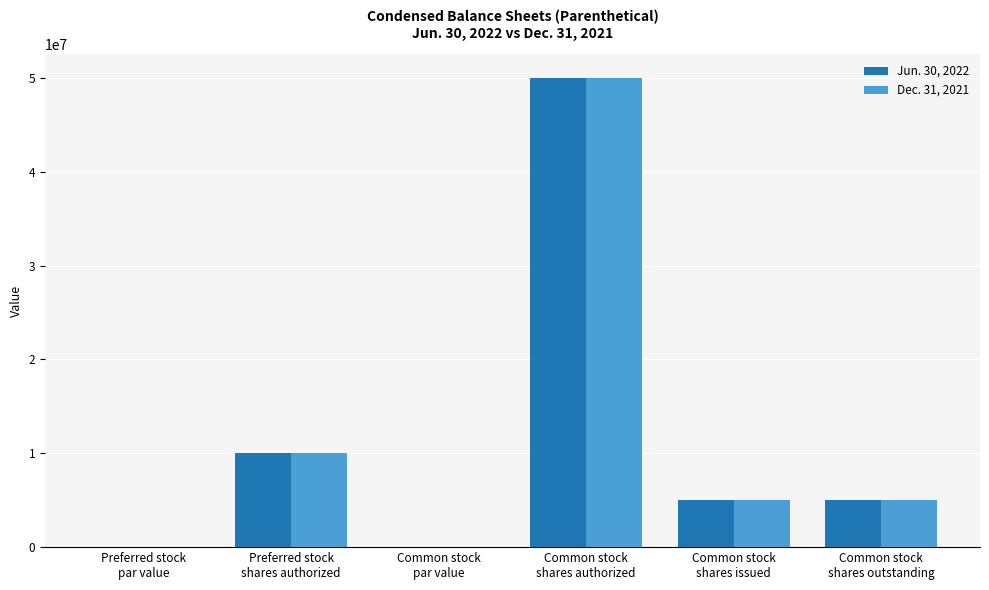

What is the greatest value displayed?

50000000.0